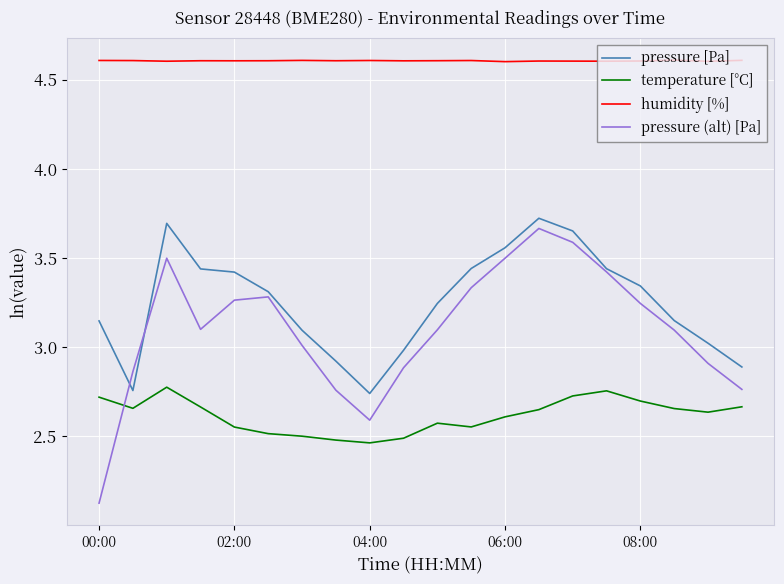

What is the greatest value displayed?

4.6